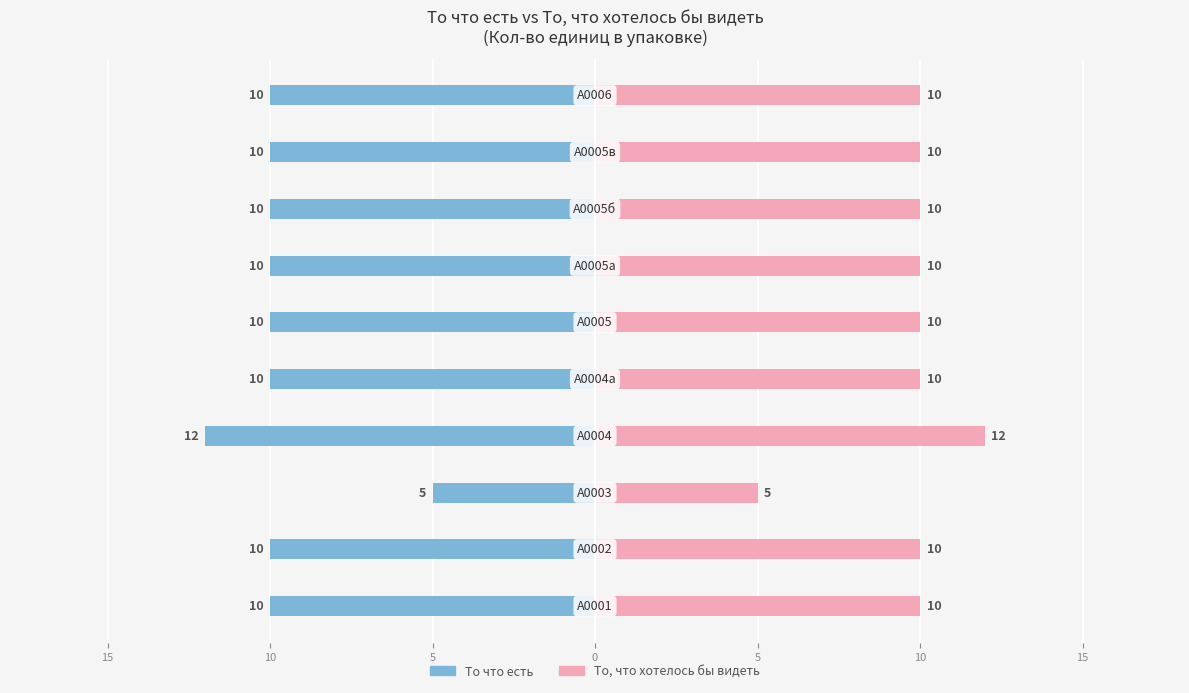

How many data points in То, что хотелось бы видеть are above 10?

1